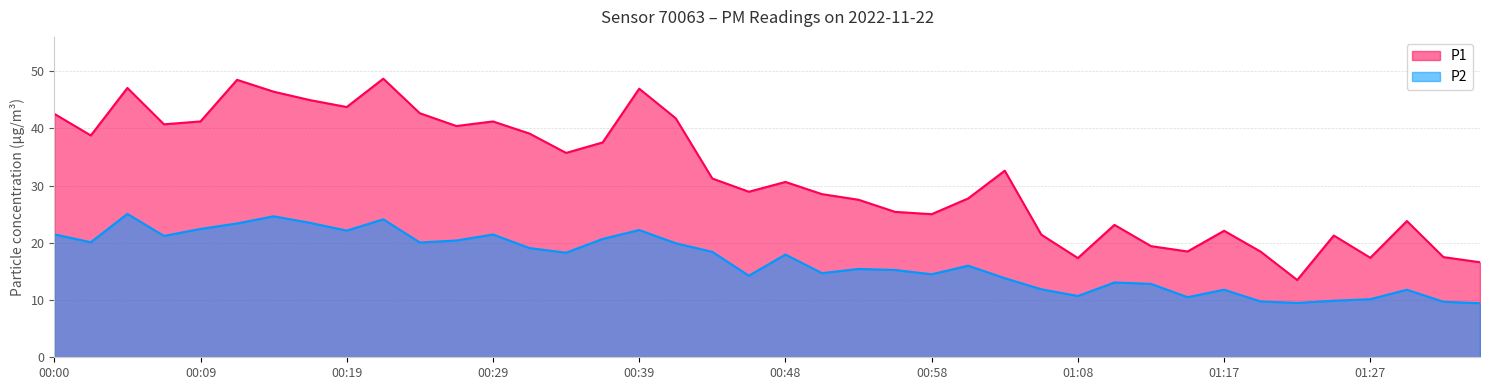

Count the number of data series in this chart.

2